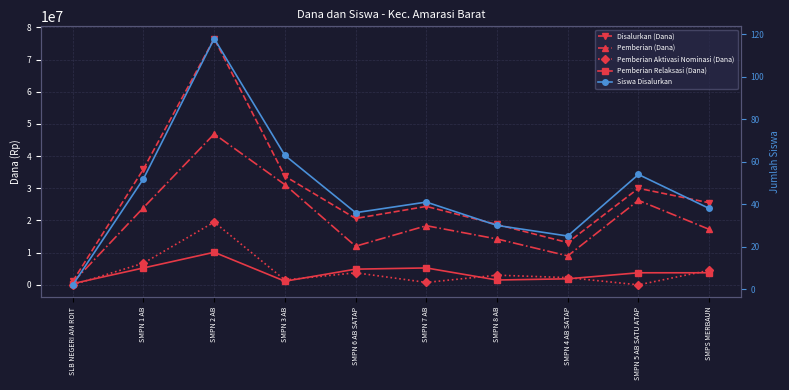

The Disalurkan (Dana) series shows 17403368 at SMPN 3 AB. True or false?

False